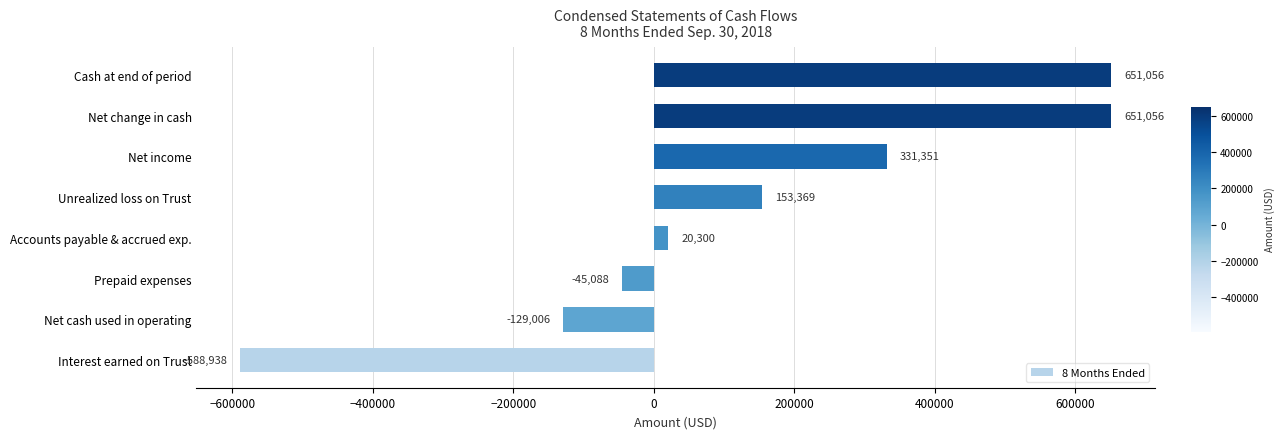

The value at Unrealized loss on Trust is 153369. True or false?

True